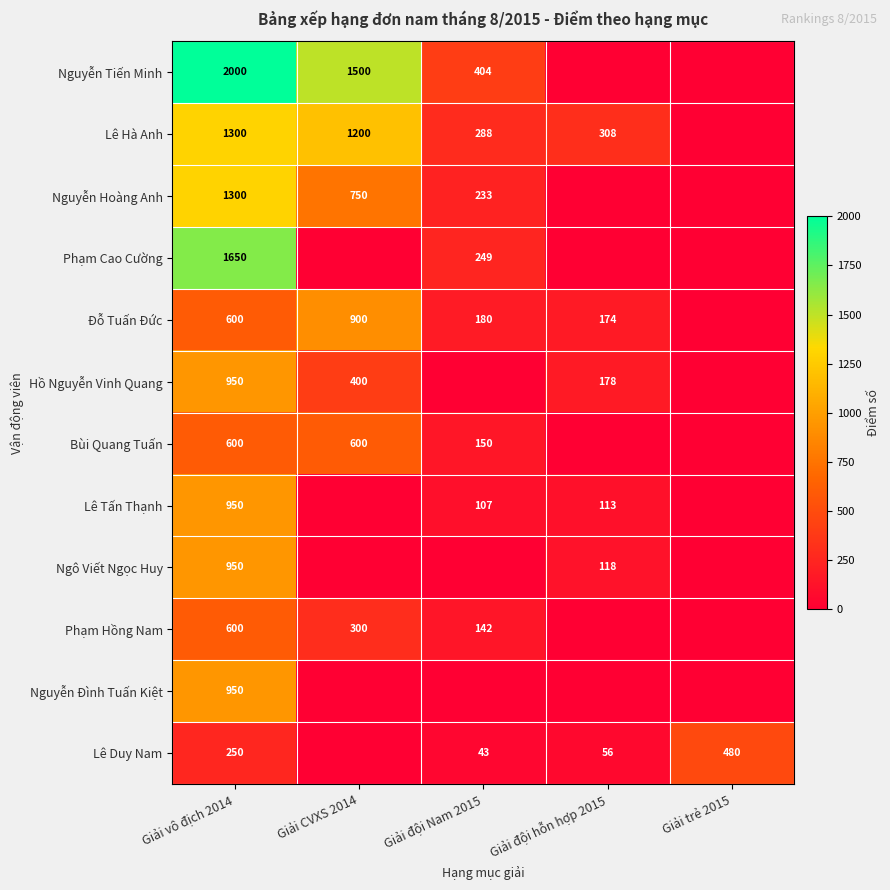

Which has a higher value, Giải vô địch 2014 or Giải đội Nam 2015?

Giải vô địch 2014